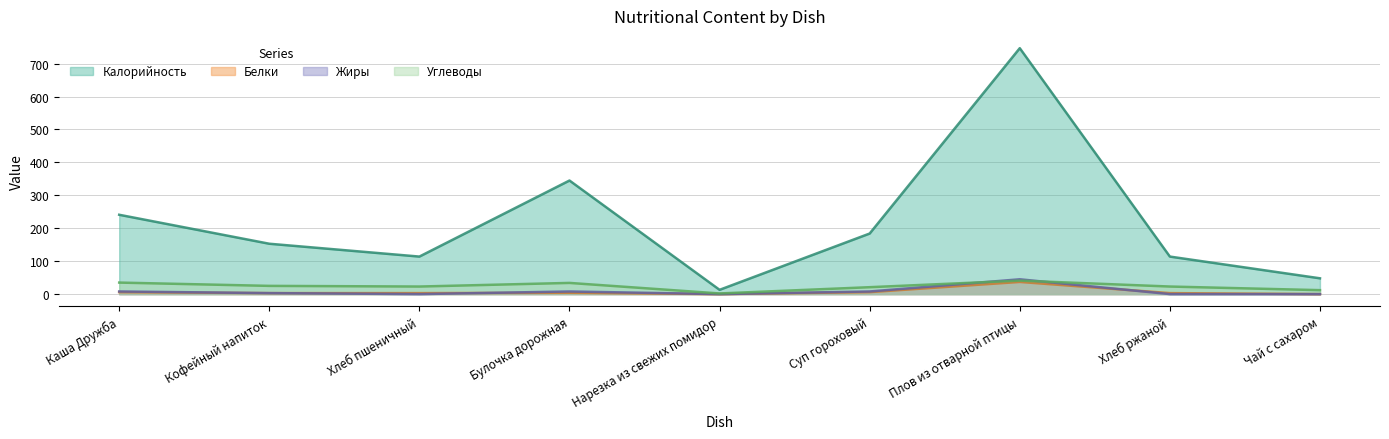

Which series has the largest total across all categories?

Калорийность